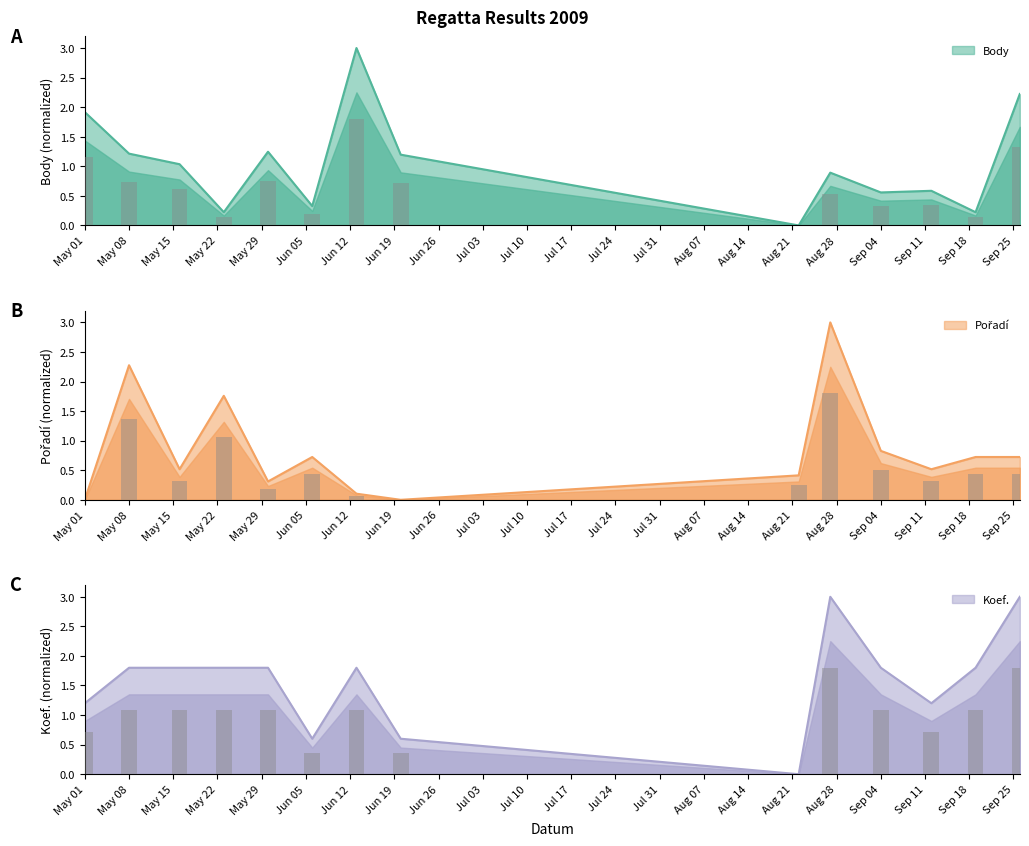

What are all the series names shown in the legend?

Body, Pořadí, Koef.